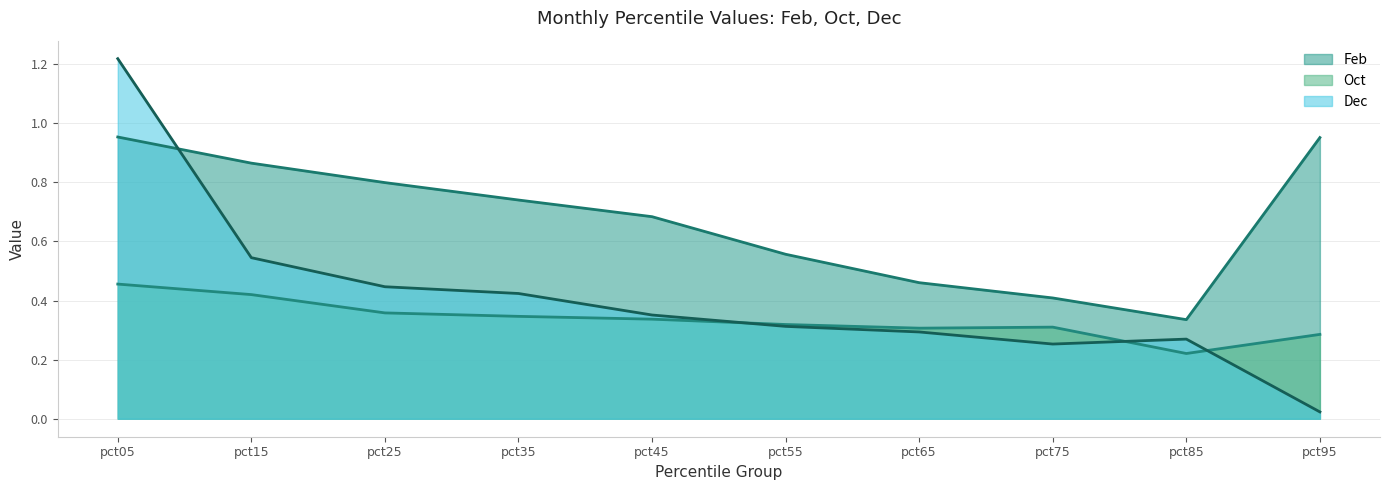

How many interior local valleys does the Oct series have?

2